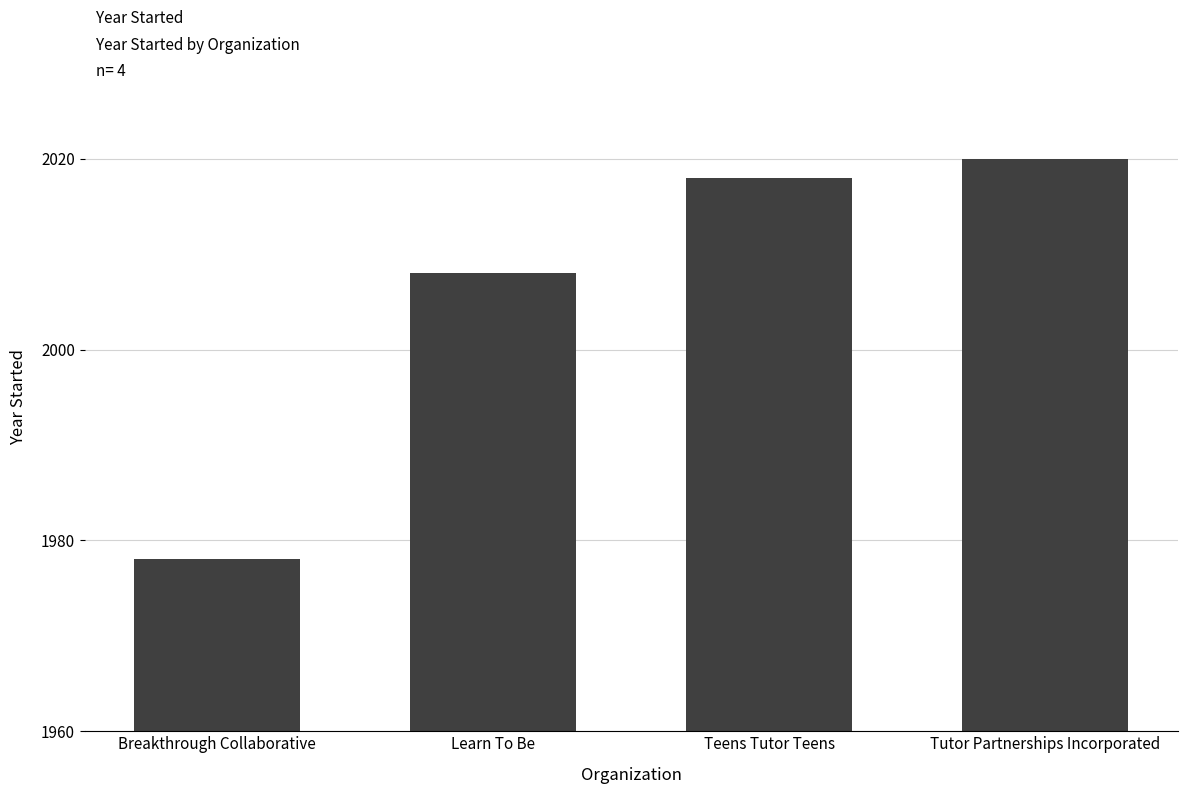

The value at Tutor Partnerships Incorporated is 1082. True or false?

False